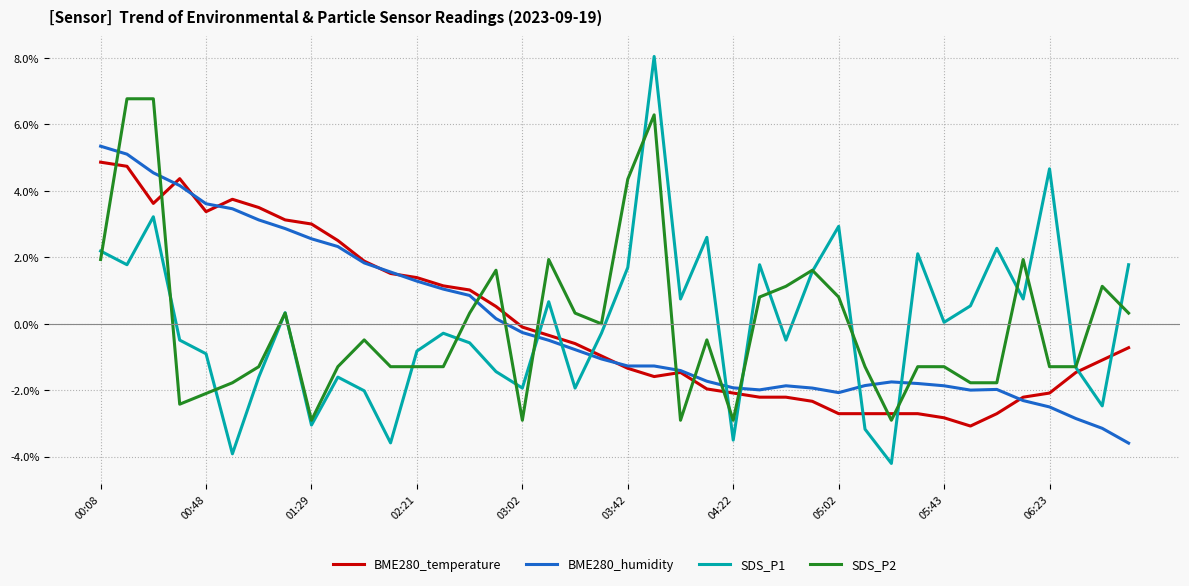

Which series ends up on top after the final intersection of BME280_humidity and SDS_P1?

SDS_P1